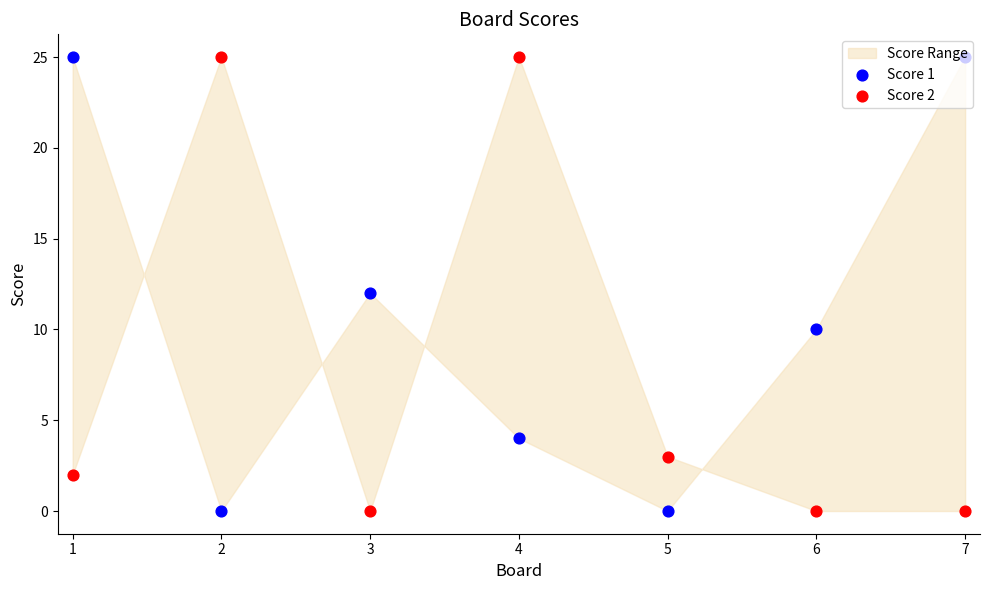

Which series contains the lowest Y value?

Score 1